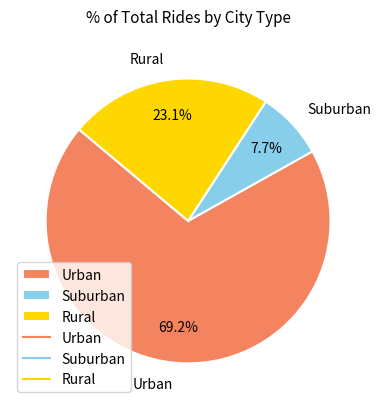

How many slices are in this pie chart?

3